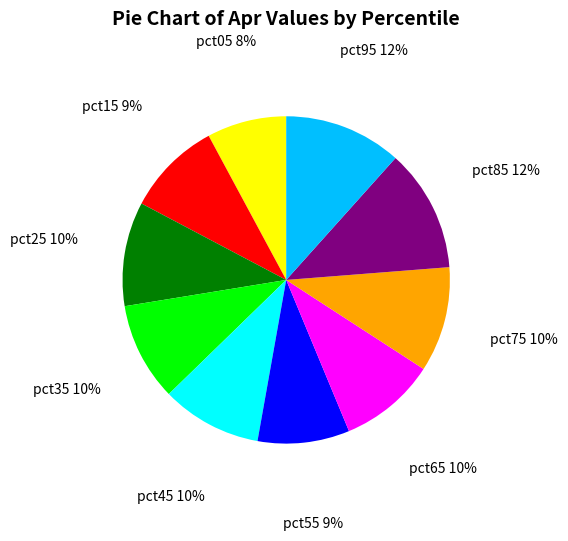

Is there a majority slice in this chart?

No